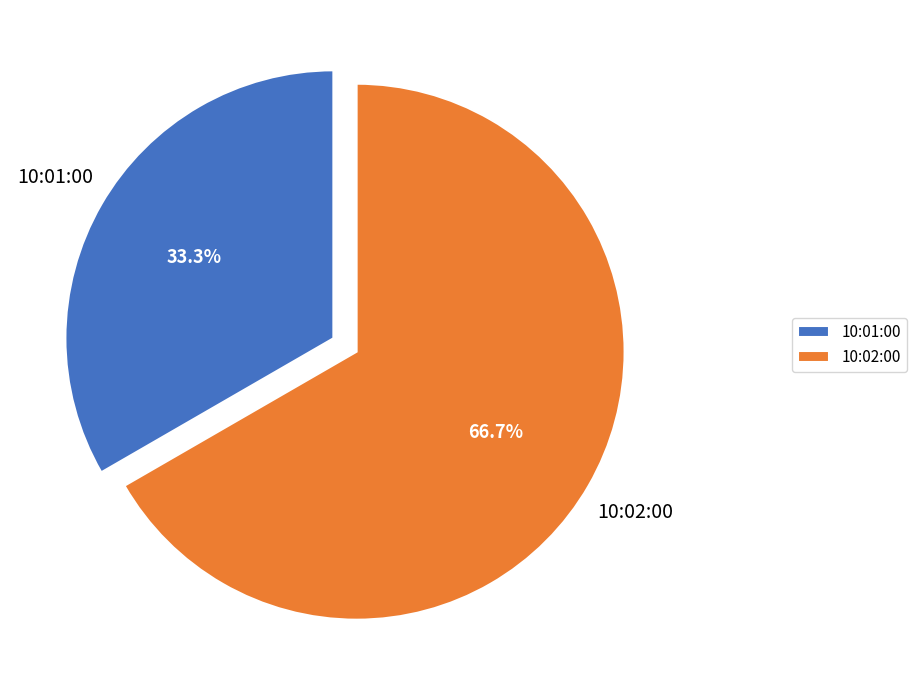

Which has a higher value, 10:02:00 or 10:01:00?

10:02:00